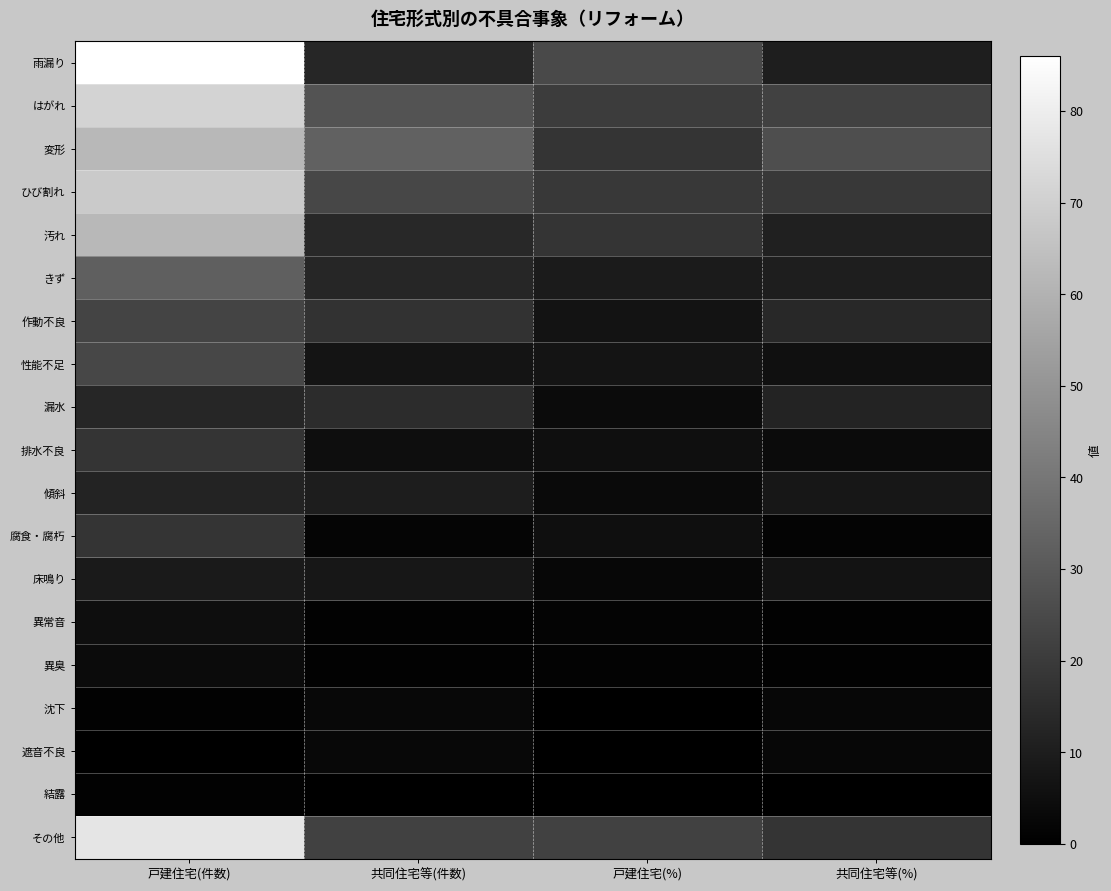

Rank the series at 戸建住宅(%) from lowest to highest value.

遮音不良, 沈下, 結露, 異臭, 異常音, 床鳴り, 傾斜, 漏水, 排水不良, 腐食・腐朽, 作動不良, 性能不足, きず, 変形, 汚れ, ひび割れ, はがれ, その他, 雨漏り